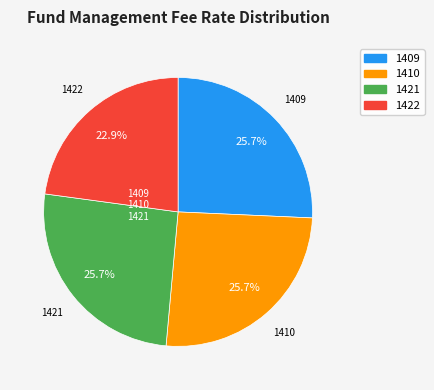

Do 1410 and 1409 together represent more than half of the pie?

Yes